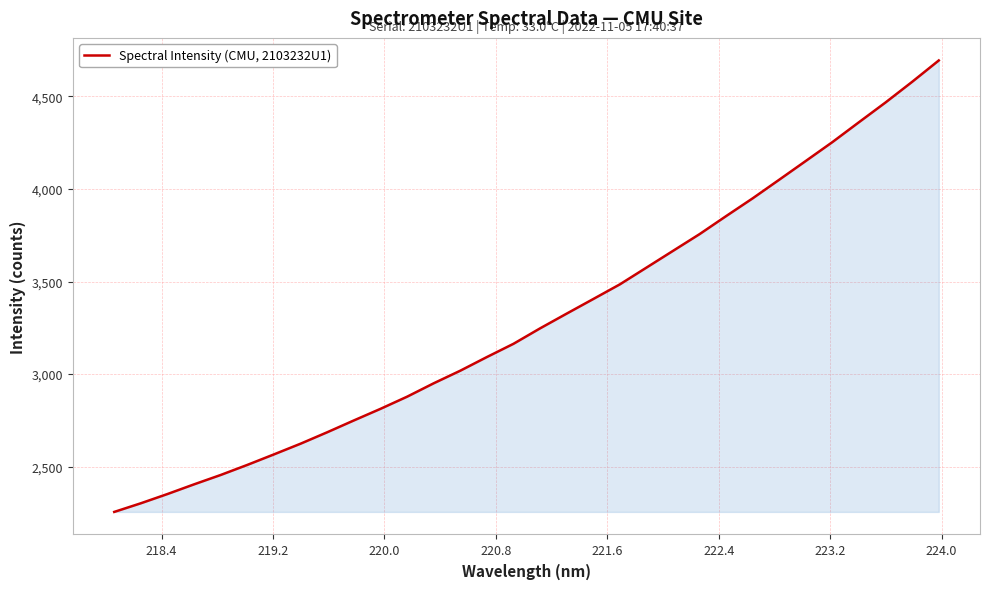

Does the chart have visible grid lines?

Yes